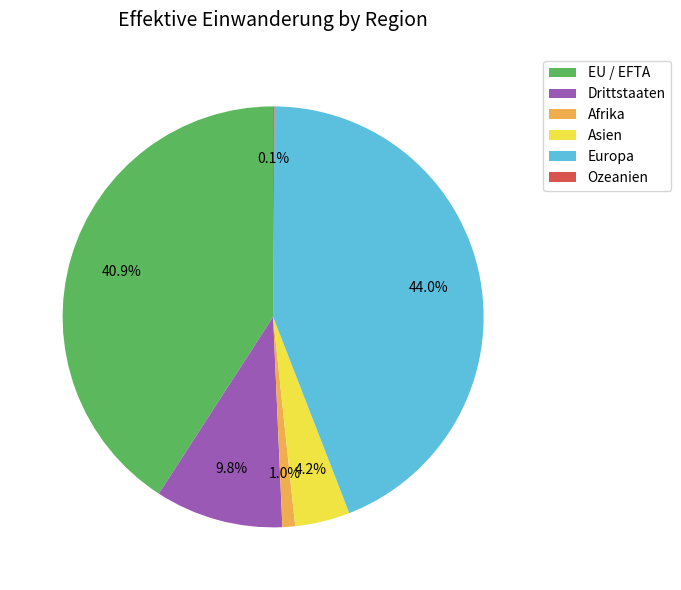

Is it true that Europa is 55% of the pie?

False